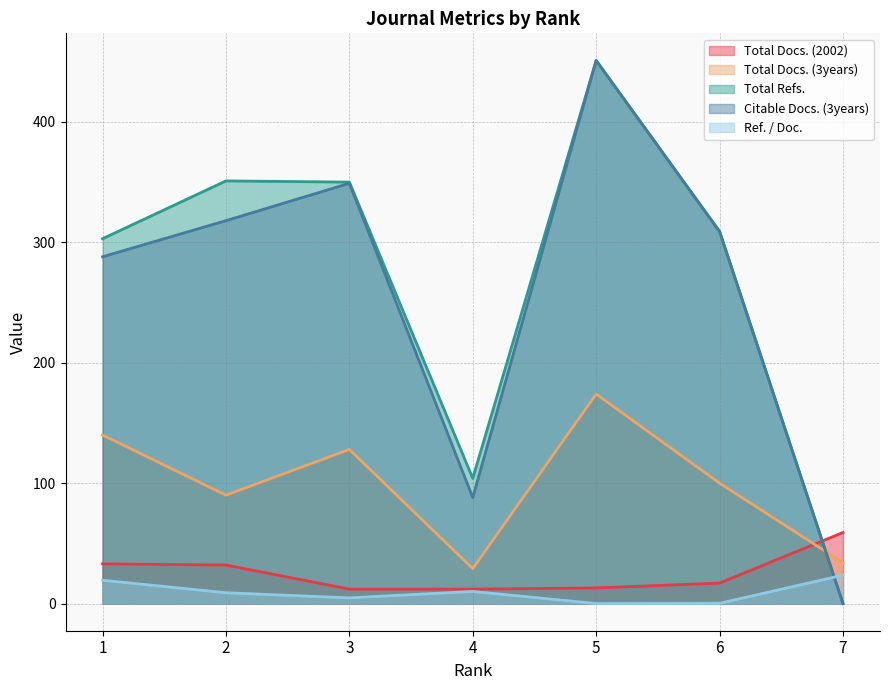

Where do Total Docs. (3years) and Citable Docs. (3years) first cross each other?

6 and 7